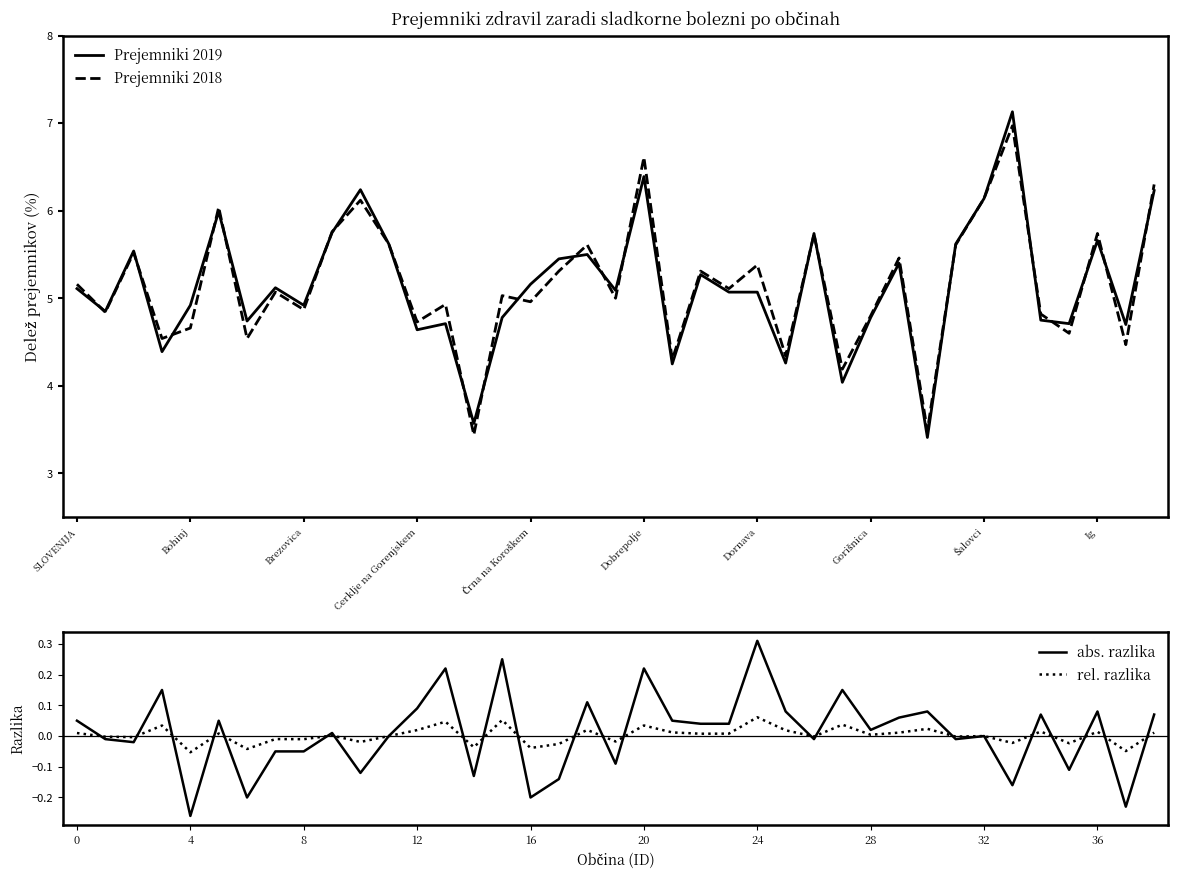

What is the total value across all series at 14?

6.8